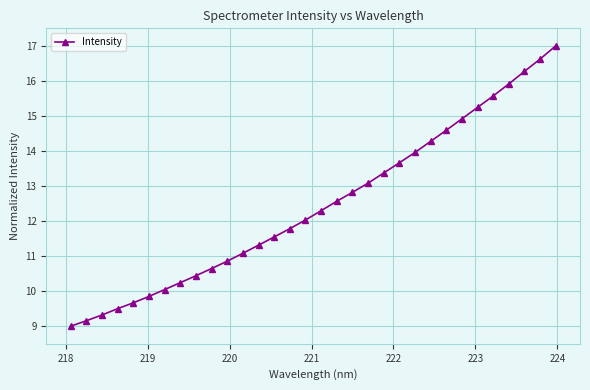

How many categories are shown in the chart?

32